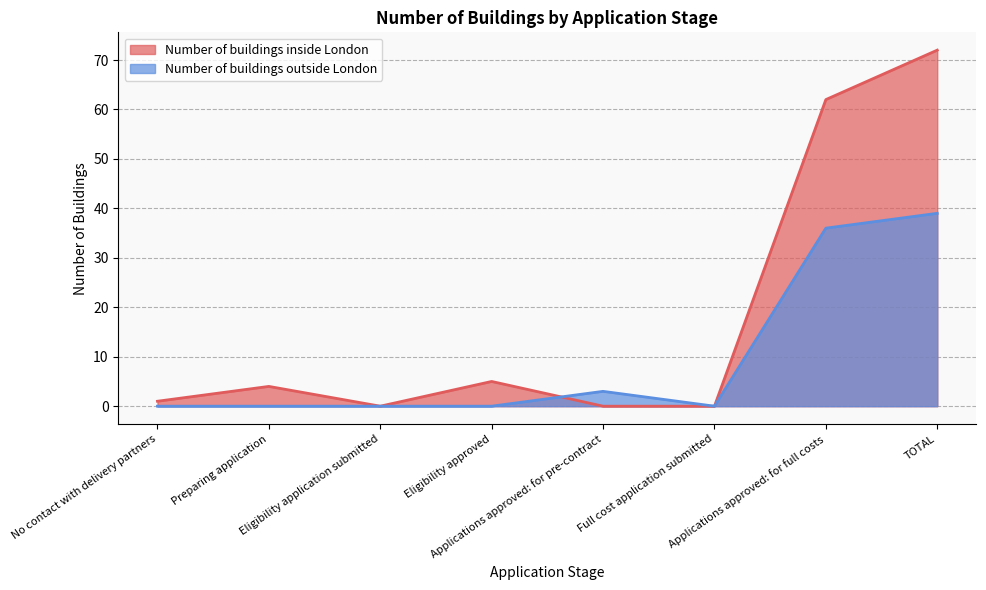

Does the chart display data point markers on the line(s)?

No